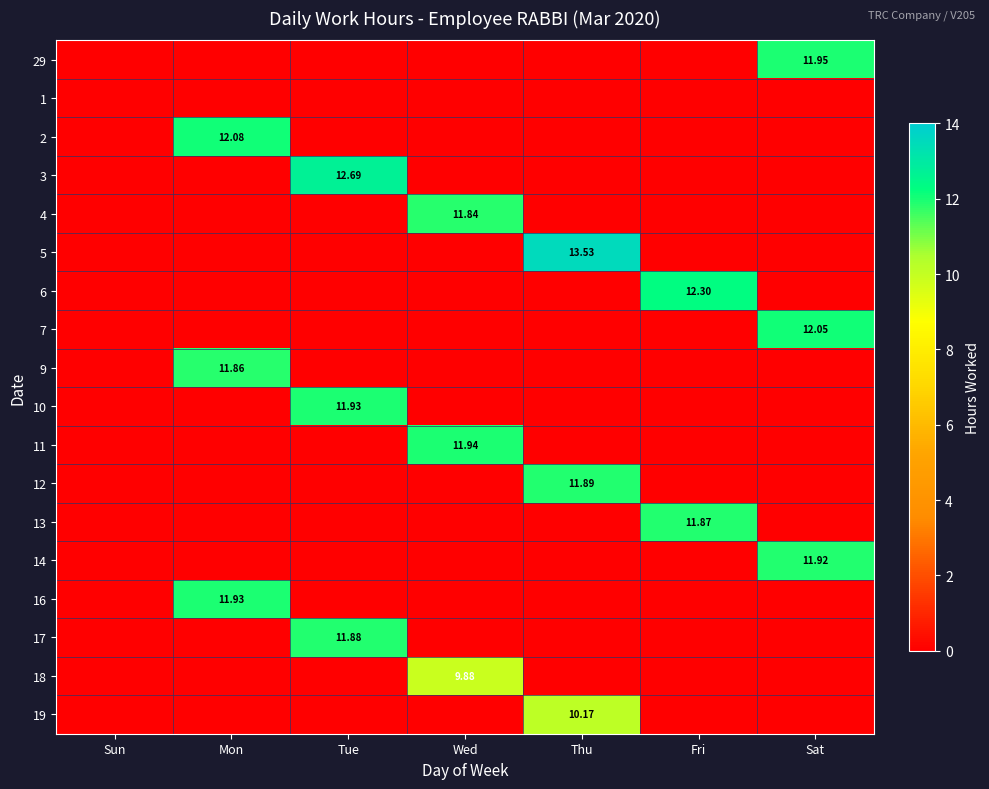

What is the spread (max minus min) of values at Thu?

13.5